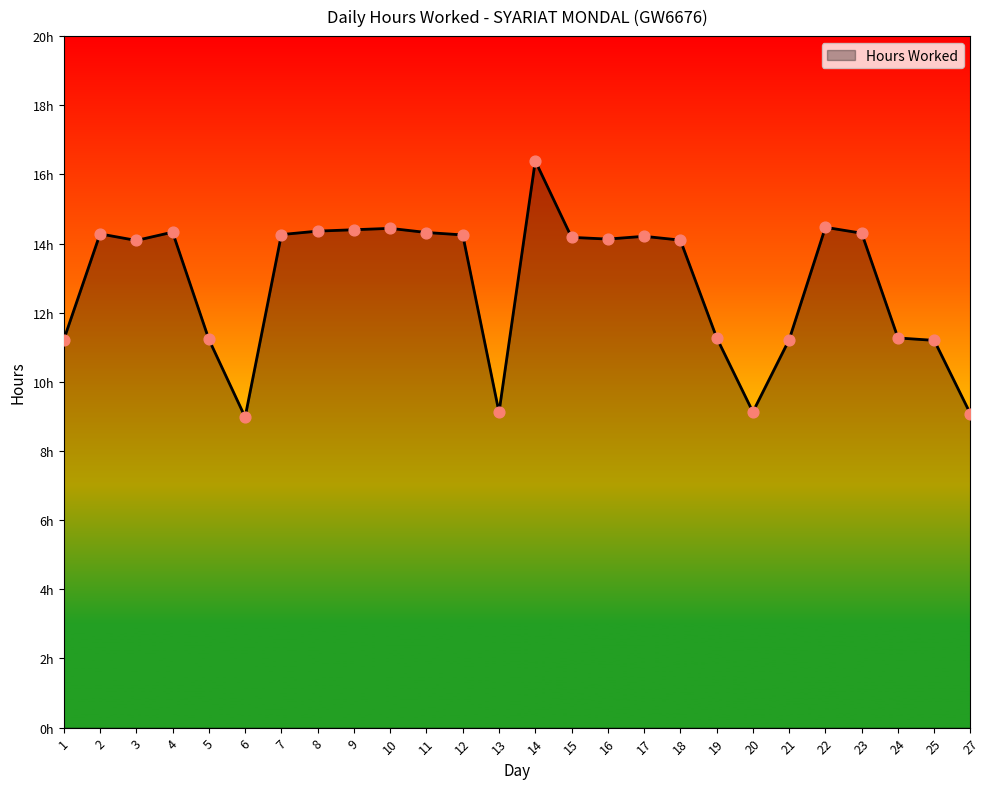

Which has a higher value, 23 or 11?

11